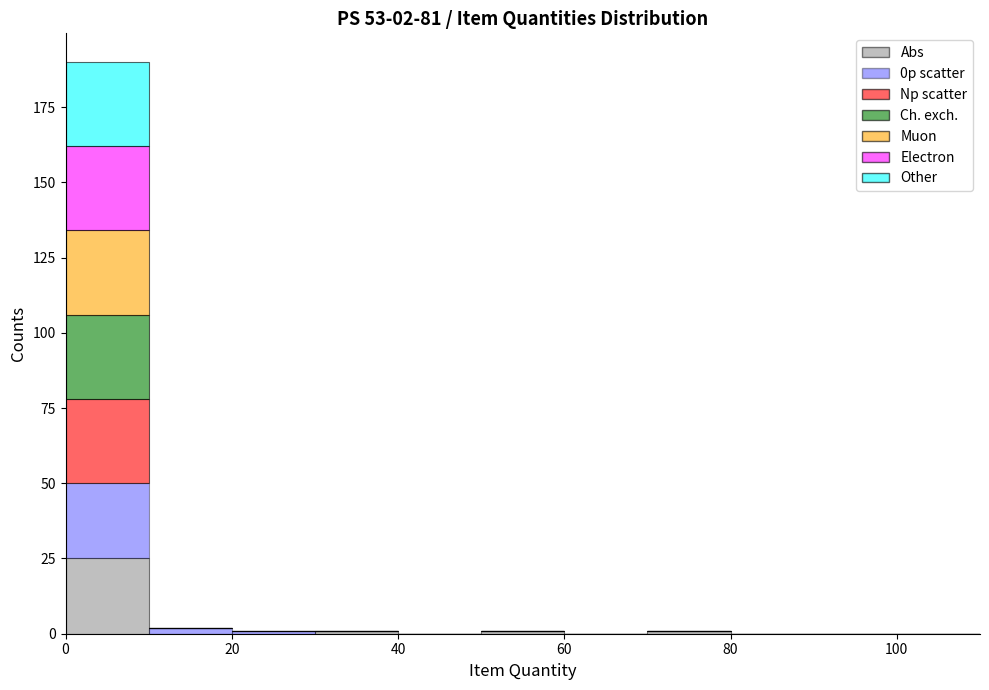

Which range on the x-axis has the tallest stacked bar (by total height)?

0 to 10